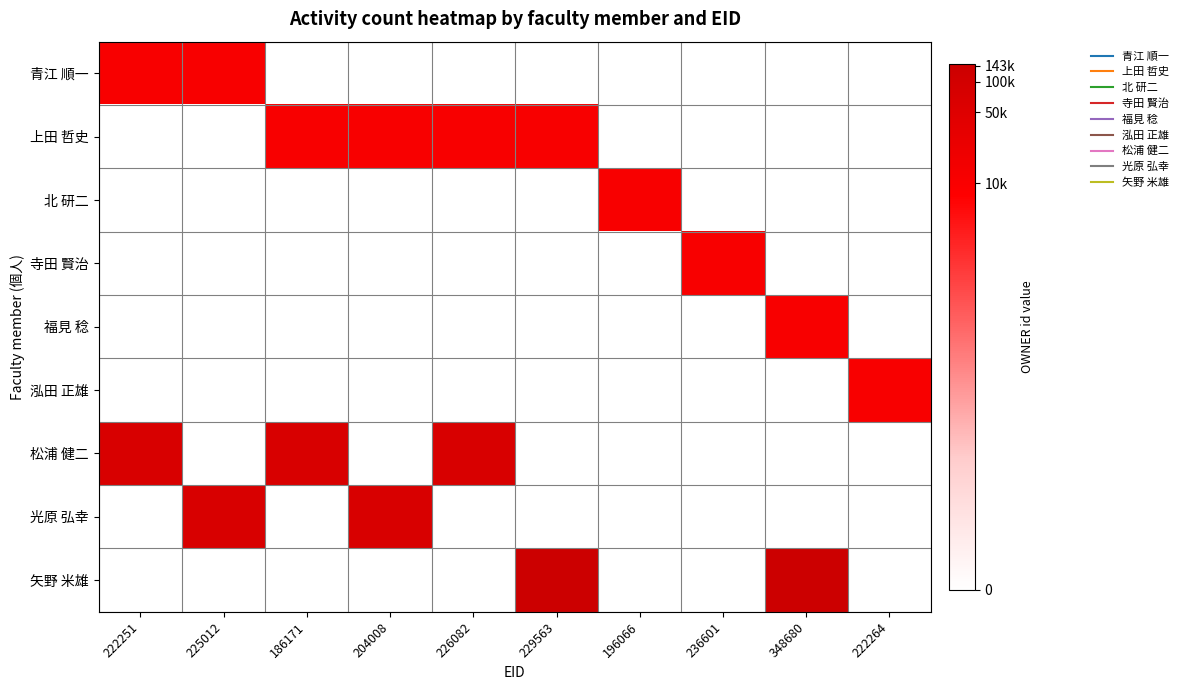

List the series in order of their peak value, highest first.

矢野 米雄, 光原 弘幸, 松浦 健二, 青江 順一, 泓田 正雄, 寺田 賢治, 上田 哲史, 福見 稔, 北 研二